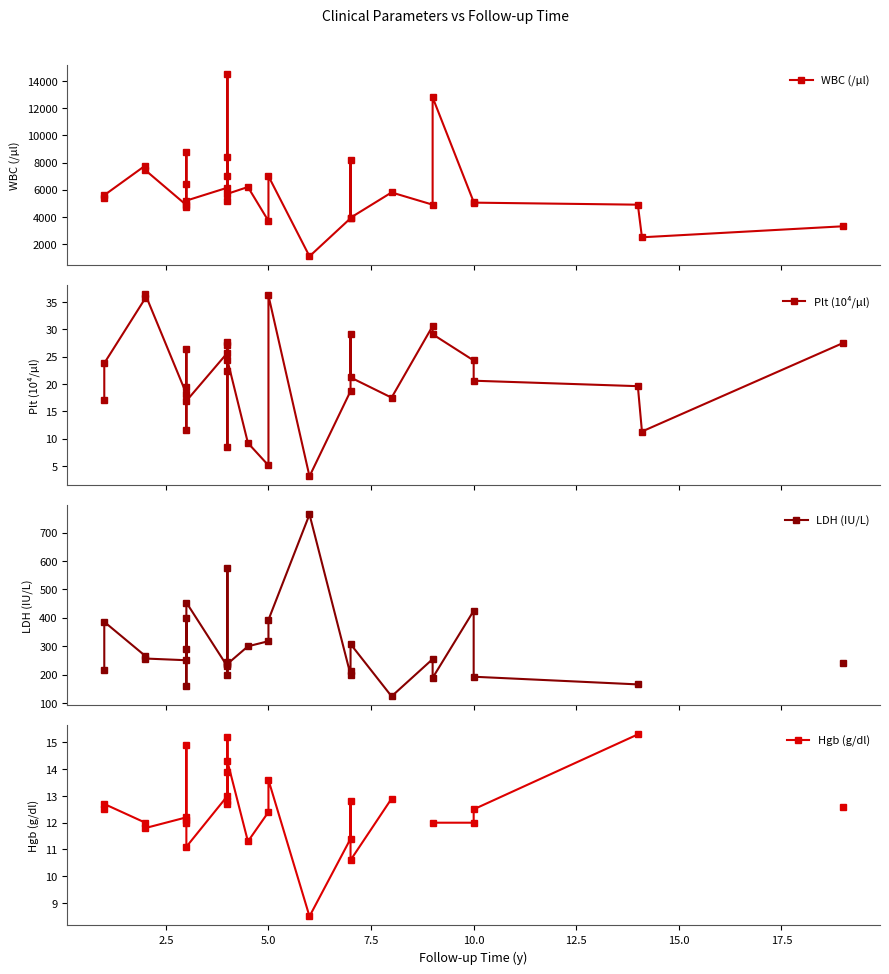

List the series in order of their peak value, highest first.

WBC (/μl), LDH (IU/L), Plt (10⁴/μl), Hgb (g/dl)